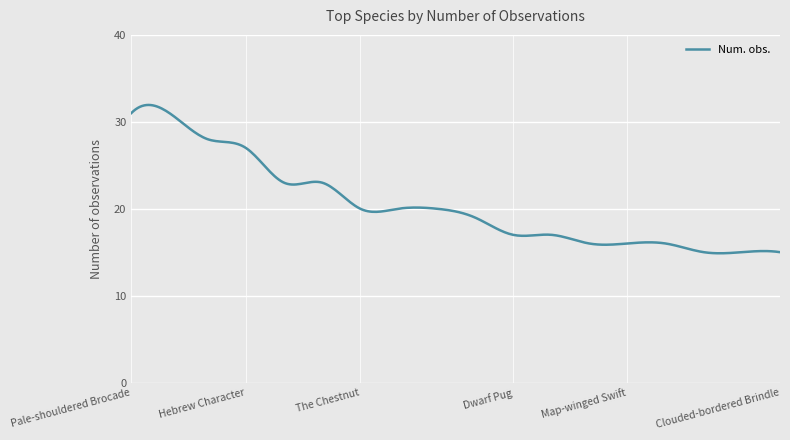

What is the maximum value shown in the chart?

31.9